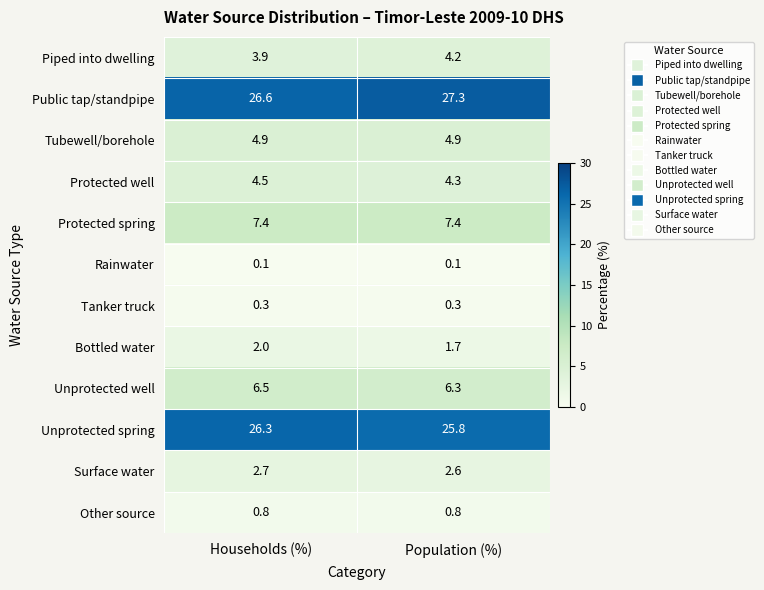

Reading right to left, transcribe all the data shown in this chart.

Piped into dwelling: 4.2	3.9
Public tap/standpipe: 27.3	26.6
Tubewell/borehole: 4.9	4.9
Protected well: 4.3	4.5
Protected spring: 7.4	7.4
Rainwater: 0.1	0.1
Tanker truck: 0.3	0.3
Bottled water: 1.7	2.0
Unprotected well: 6.3	6.5
Unprotected spring: 25.8	26.3
Surface water: 2.6	2.7
Other source: 0.8	0.8